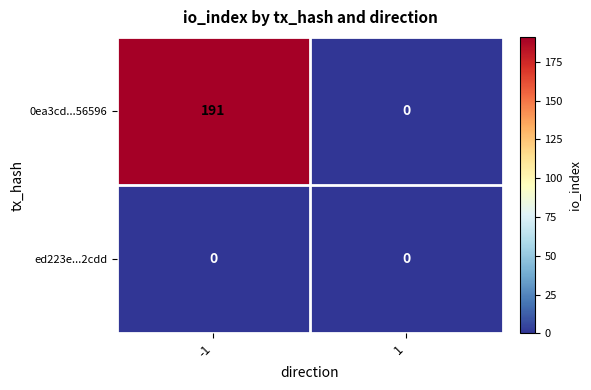

Is the value of ed223e...2cdd at 1 greater than the value of 0ea3cd...56596 at -1?

No